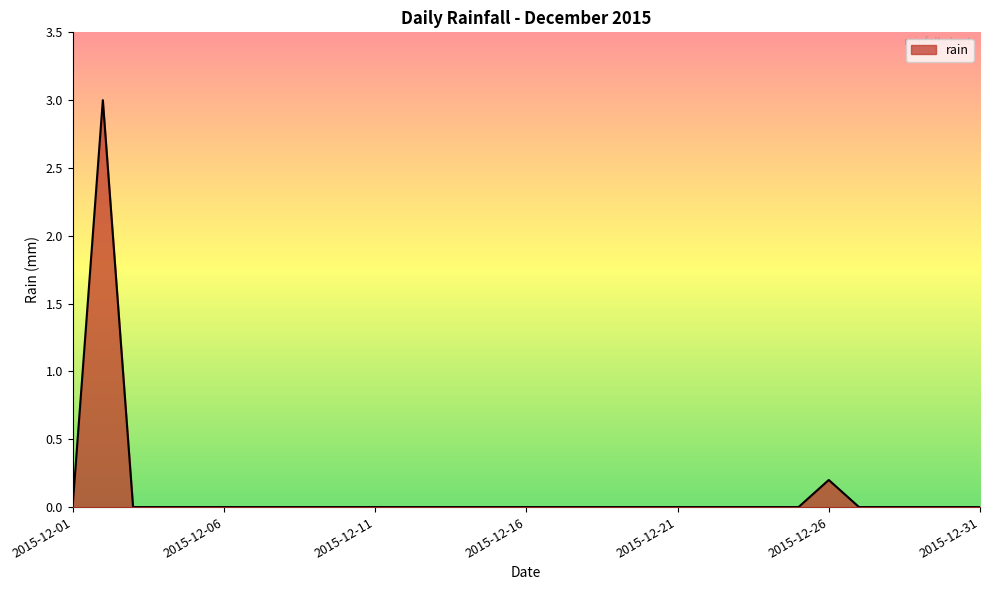

What is the difference between the maximum and minimum values?

3.0